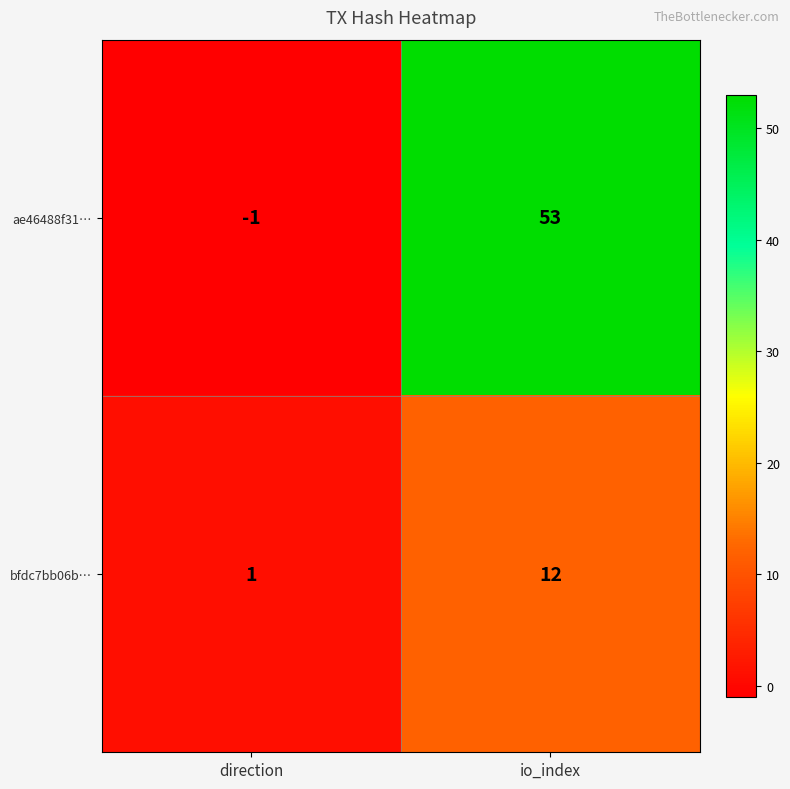

How many values in ae46488f31… are below zero?

1